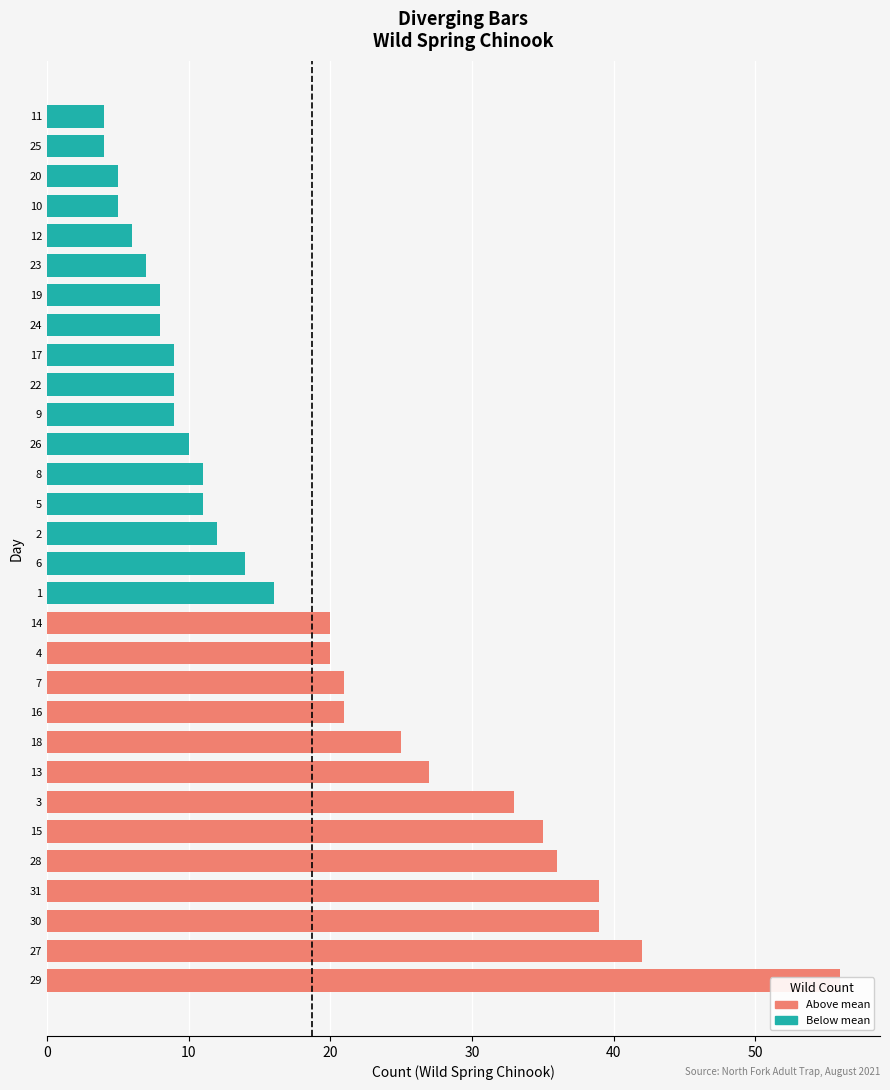

List the labels in order of Wild value, smallest first.

11, 25, 10, 20, 12, 23, 19, 24, 9, 17, 22, 26, 5, 8, 2, 6, 1, 4, 14, 7, 16, 18, 13, 3, 15, 28, 30, 31, 27, 29